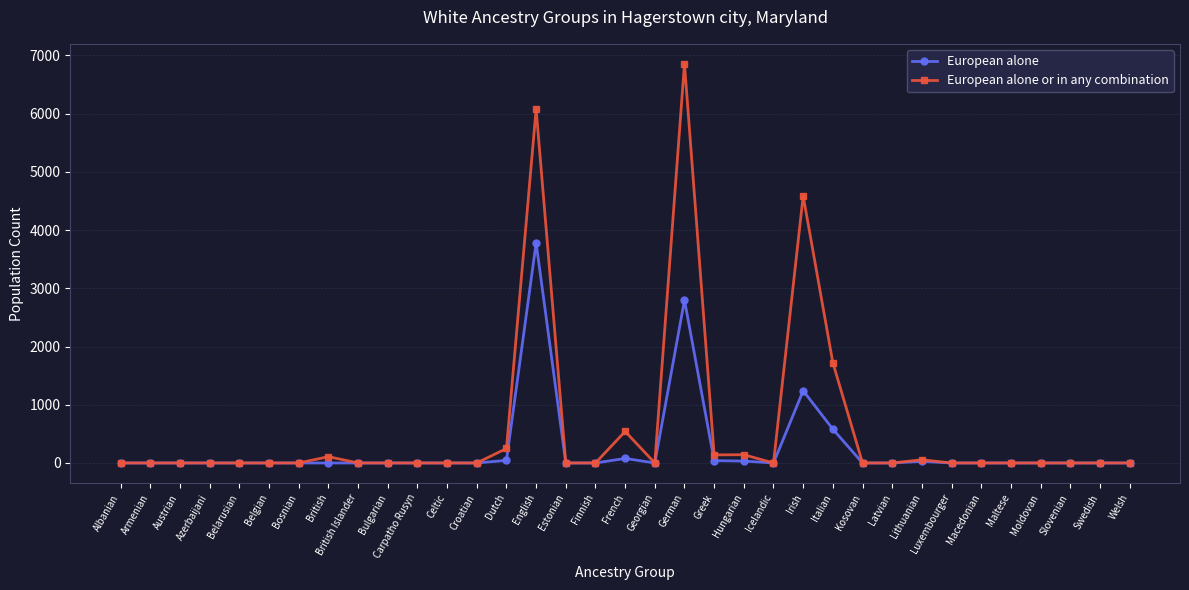

Rank the series by their maximum value, from highest to lowest.

European alone or in any combination, European alone